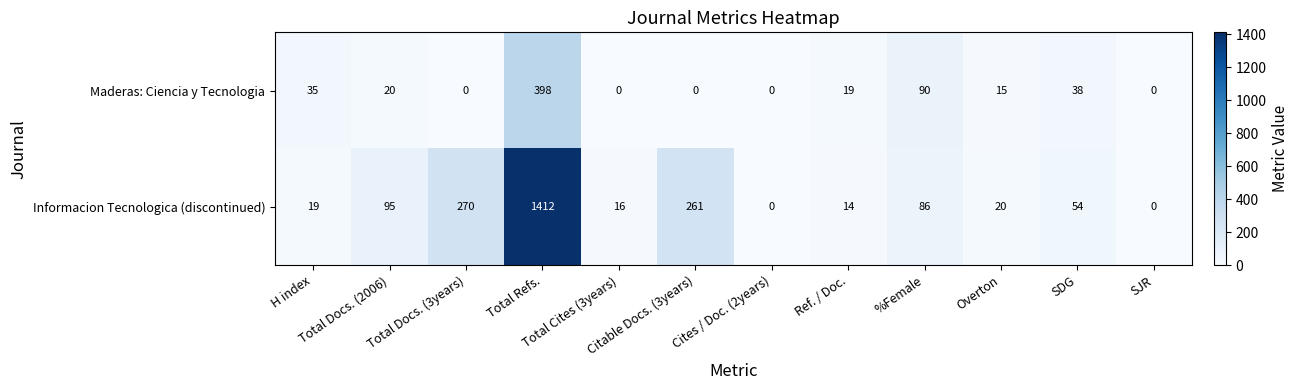

Rank the series by their average value, from highest to lowest.

Informacion Tecnologica (discontinued), Maderas: Ciencia y Tecnologia